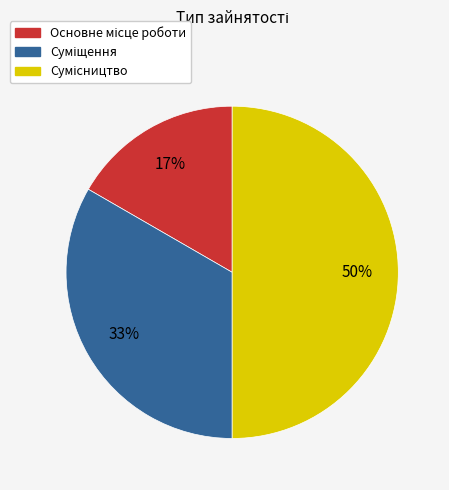

To the nearest percent, what is the difference between the largest and smallest slice percentages?

33%